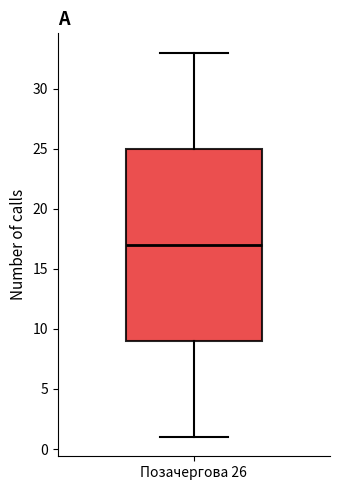

Where is the lower edge of the box for Позачергова 26 on the y-axis? The values are not printed on the chart, so give them approximately, as read against the axis.

9